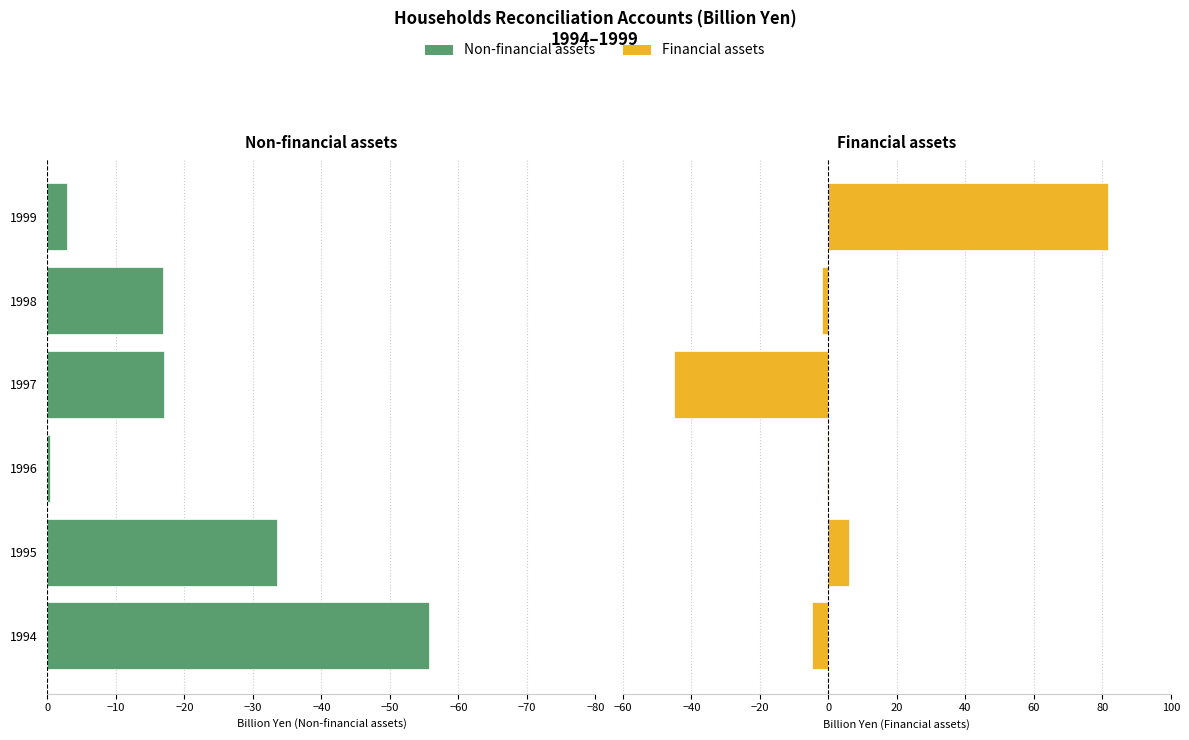

What is the value of the Financial assets bar at the 4th from the left?

-45.0